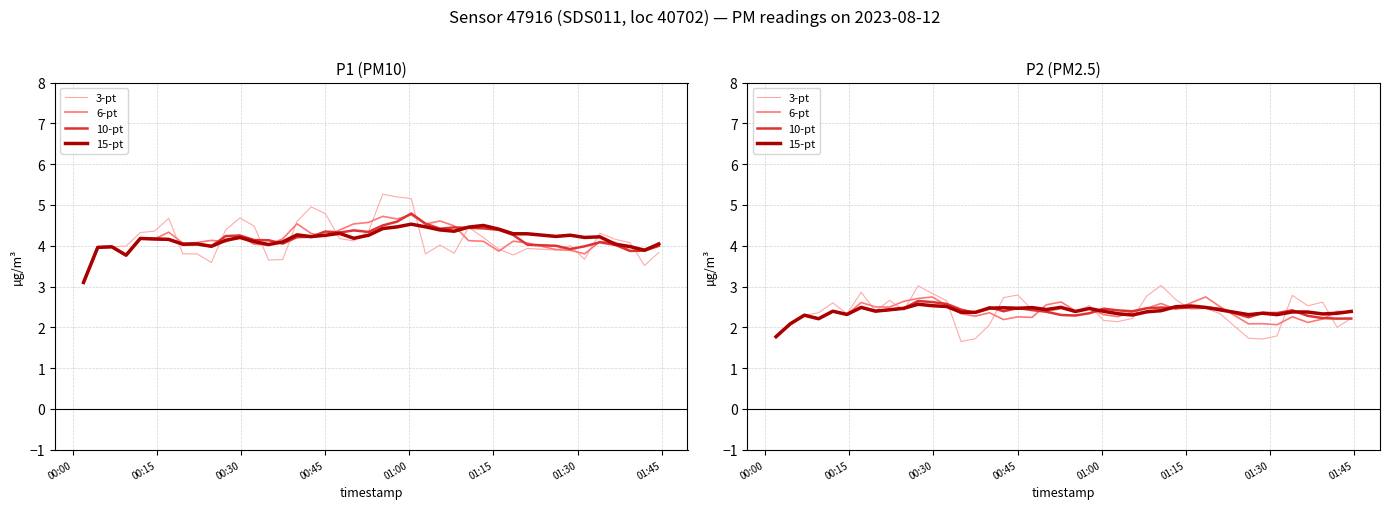

Is this an area chart (filled region under the line)?

No